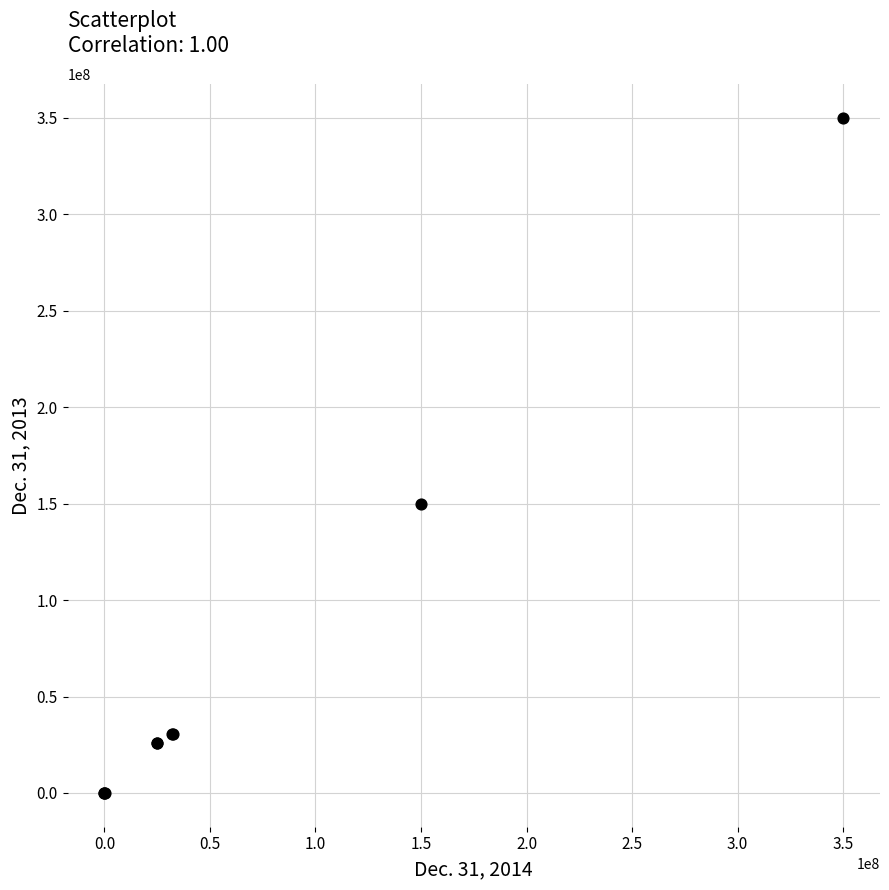

What Y value in the scatter plot is closest to 175000000?

150000000.0